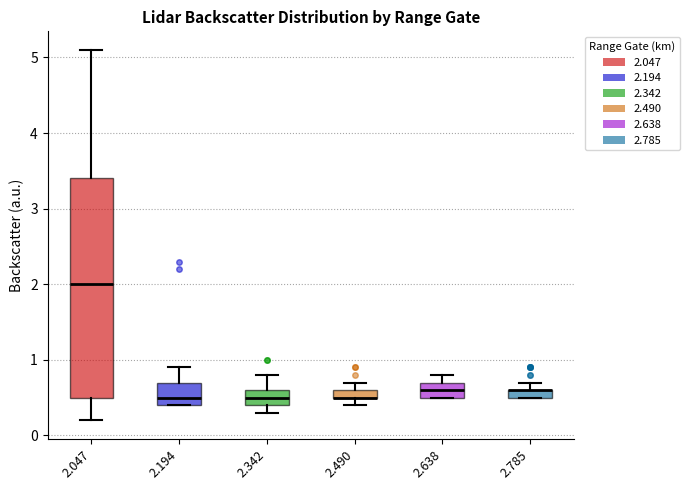

Where does the upper whisker of the box at x = 2.047 end on the y-axis? The values are not printed on the chart, so give them approximately, as read against the axis.

5.1